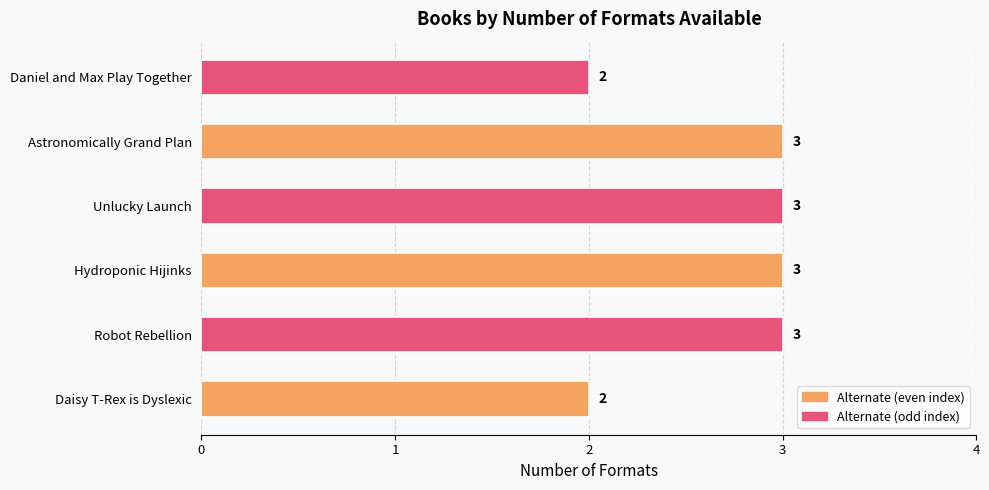

How many values are below 3?

2